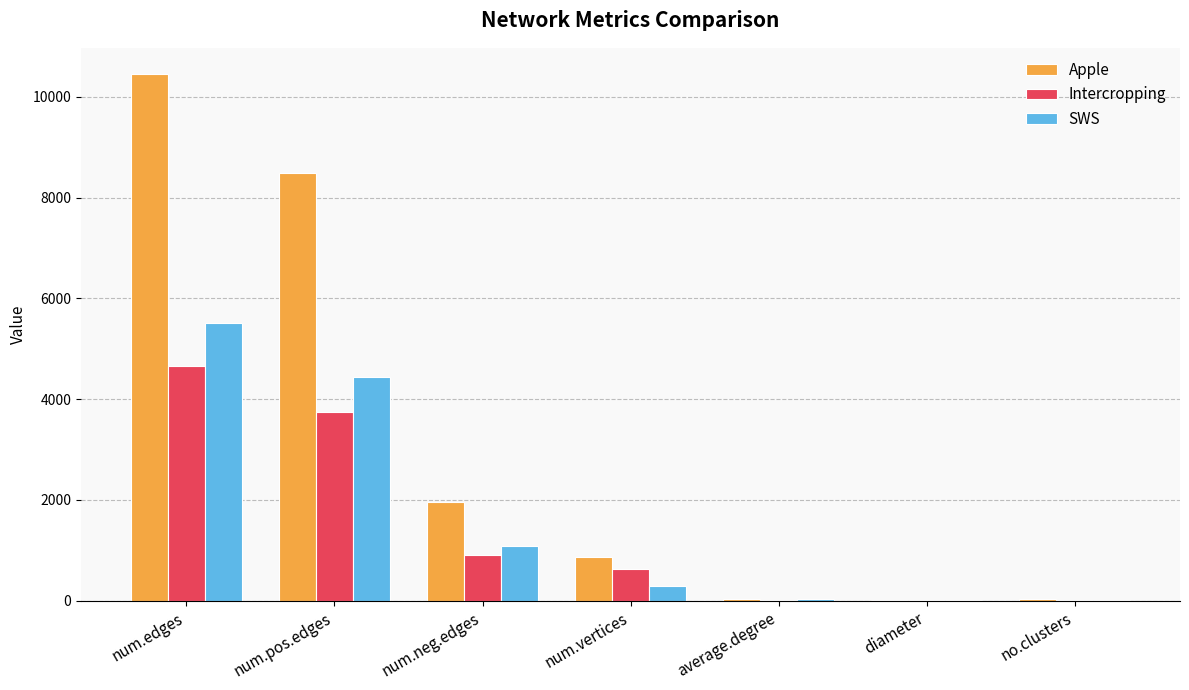

Which category has the highest value across all series?

num.edges